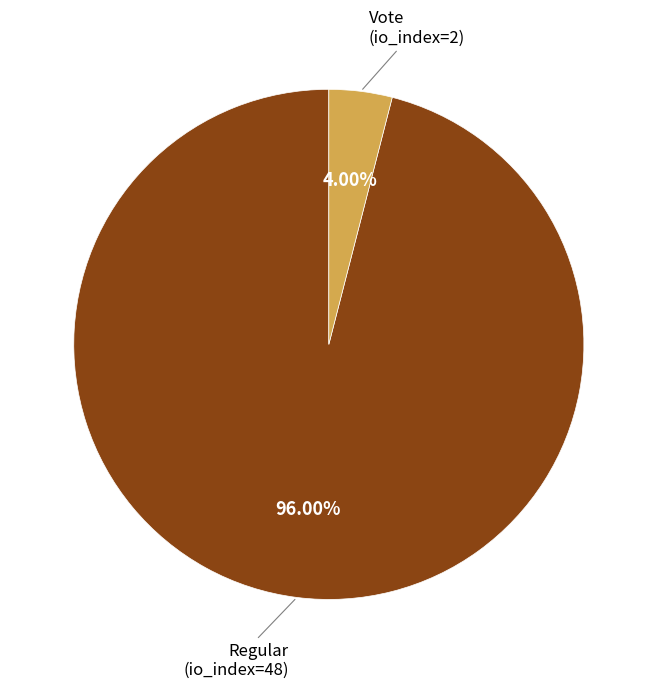

To the nearest percent, what is the difference between the largest and smallest slice percentages?

92%